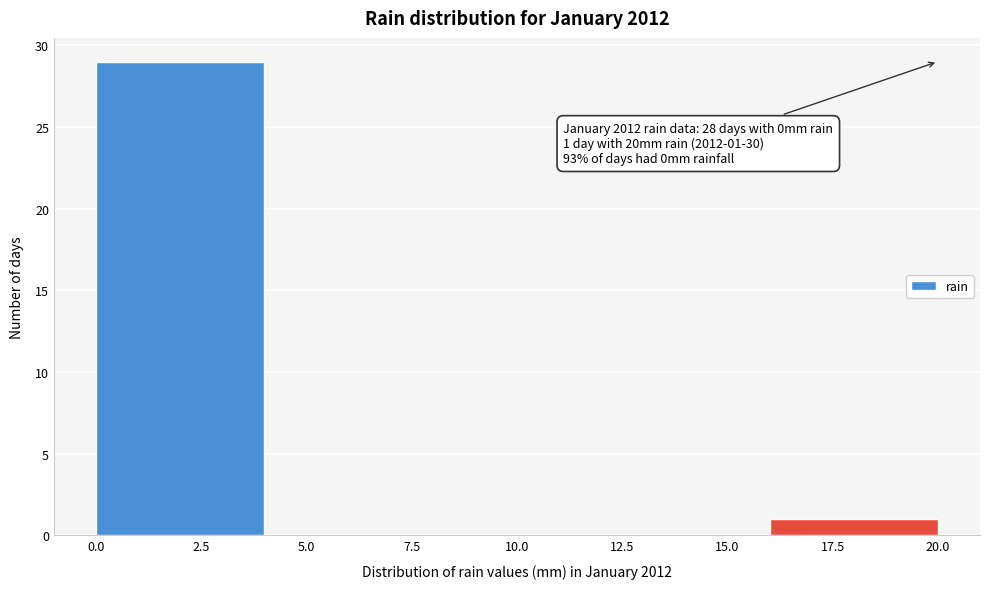

Over which range of the x-axis is the bar tallest?

0 to 4